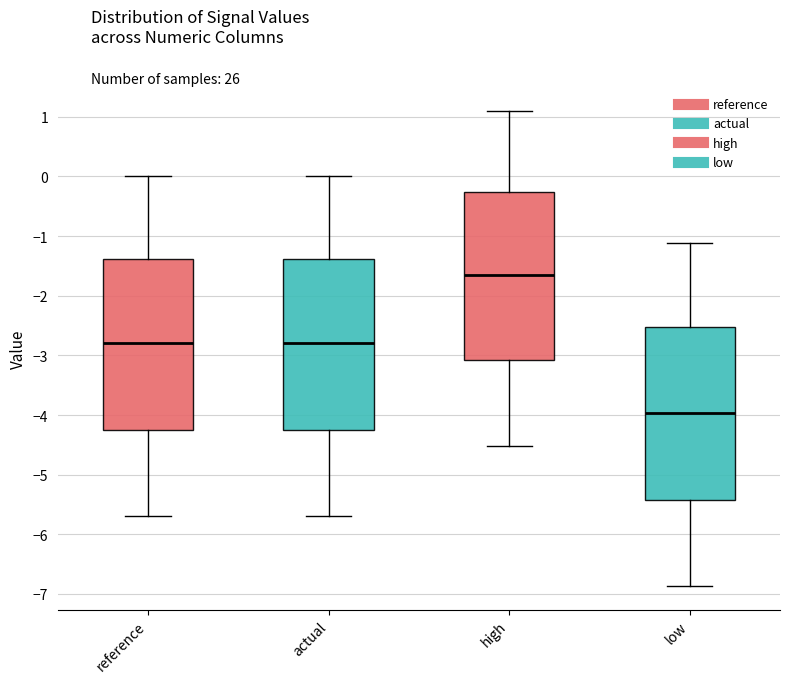

Reading left to right, read every box against the y-axis: the position of its median line, the range the box covers, and the ends of its whiskers. The values are not printed on the chart, so give them approximately, as read against the axis.

reference: median -2.8, box -4.2 to -1.4, whiskers -5.7 to 0.0
actual: median -2.8, box -4.2 to -1.4, whiskers -5.7 to 0.0
high: median -1.6, box -3.1 to -0.3, whiskers -4.5 to 1.1
low: median -4.0, box -5.4 to -2.5, whiskers -6.9 to -1.1